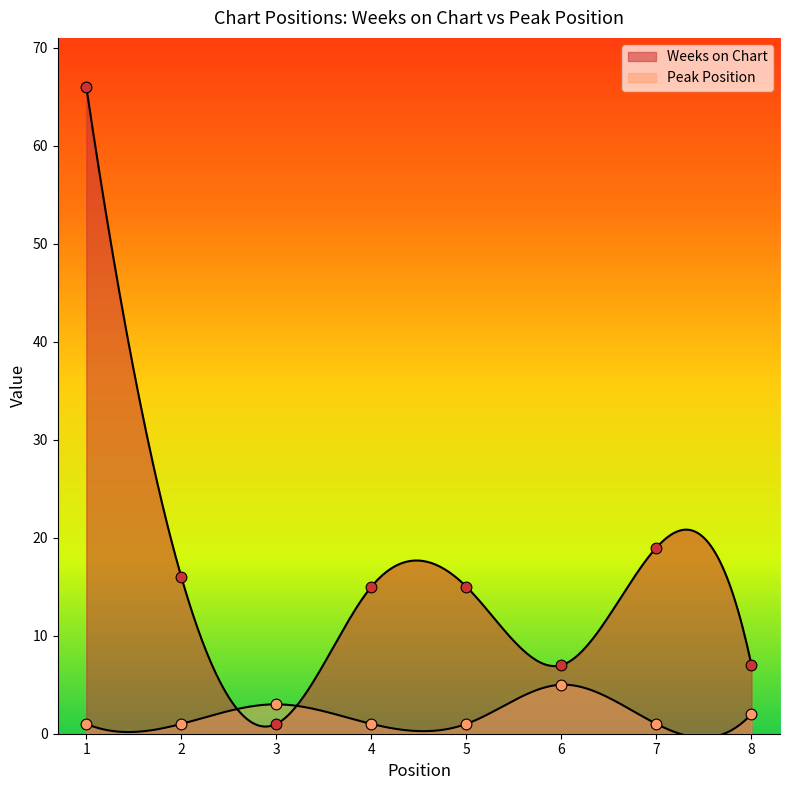

Which series reaches the maximum Y coordinate?

Weeks on Chart